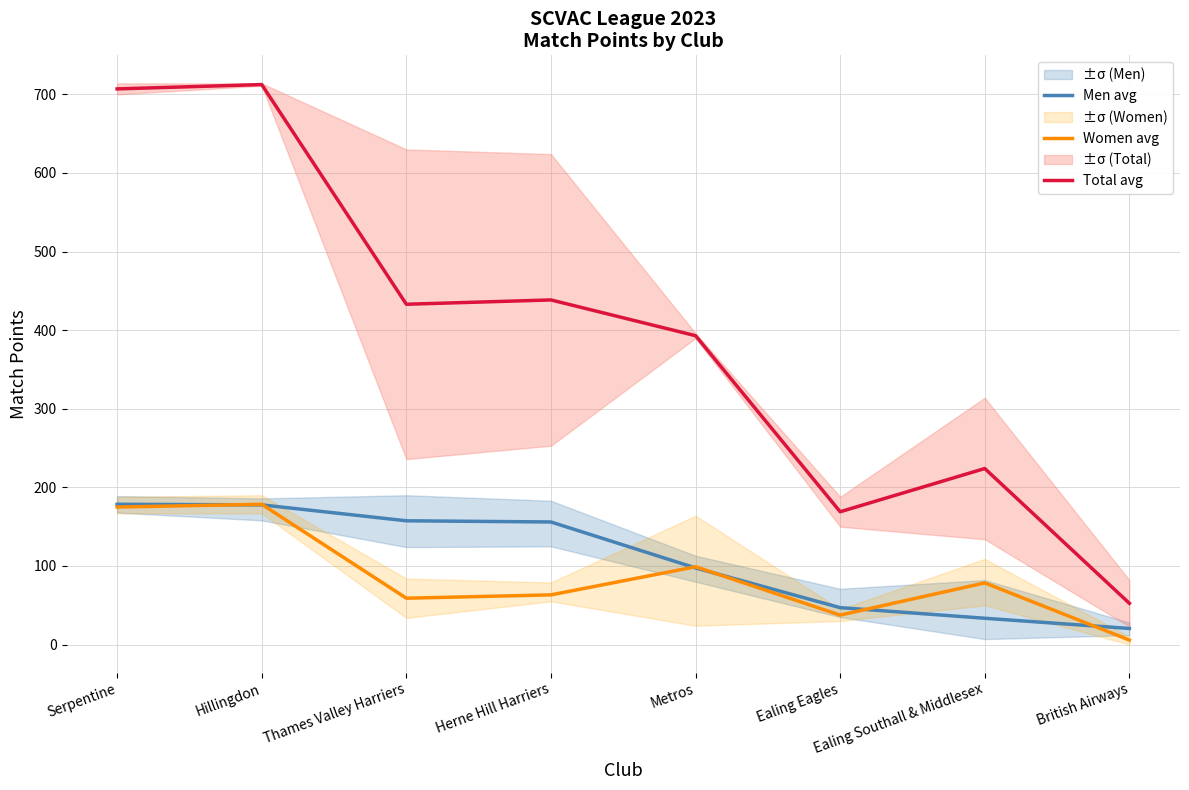

At which category is the sum across all series the highest?

Hillingdon